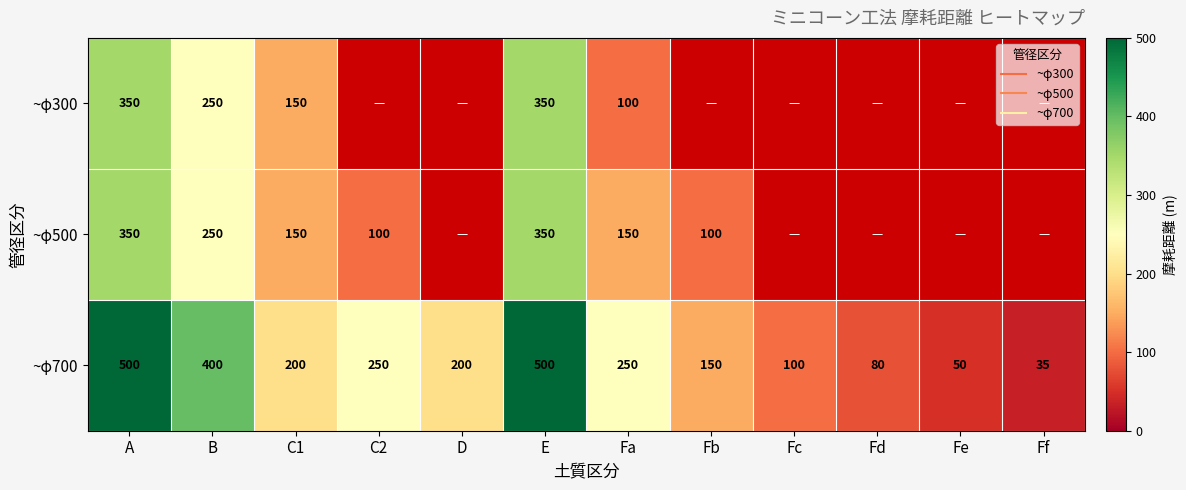

At which category does the chart reach its peak across all series?

A